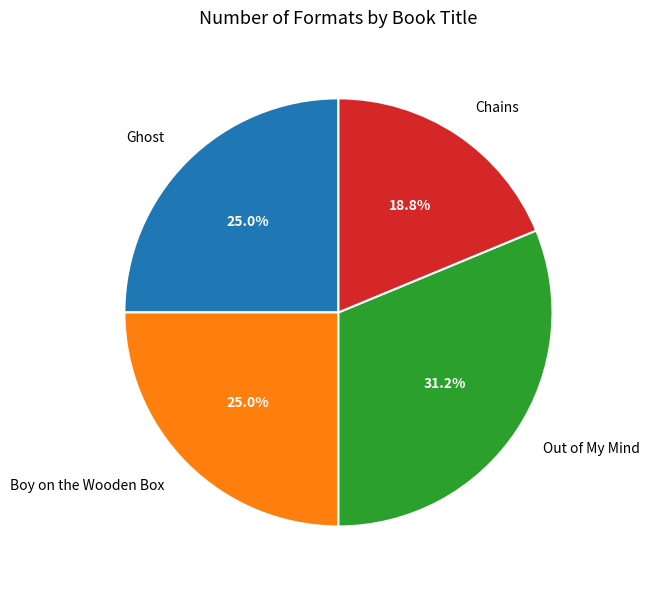

To the nearest percent, what is the average slice percentage?

25%